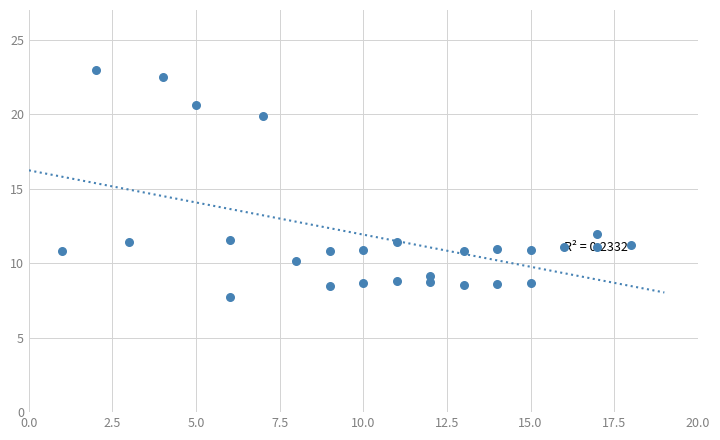

What Y value in the scatter plot is closest to 15?

12.0